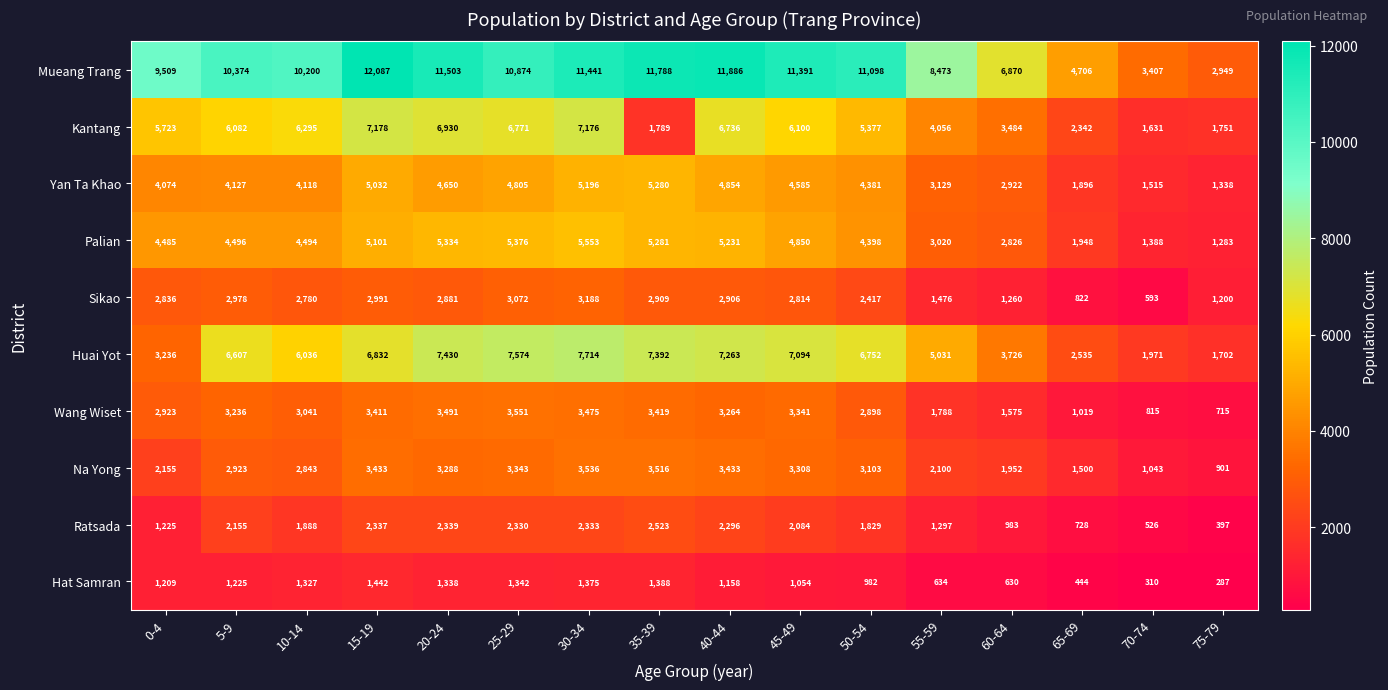

What is the total value across all series at 75-79?

12523